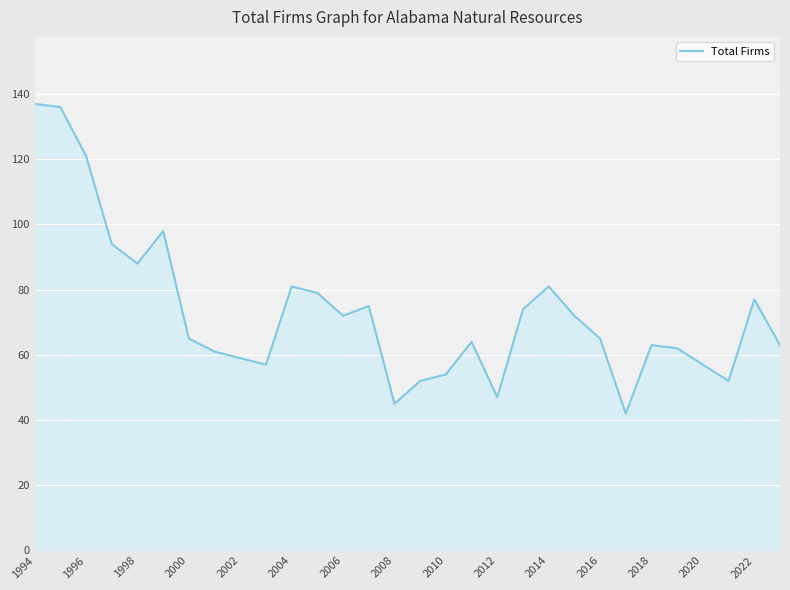

What is the minimum value shown in the chart?

42